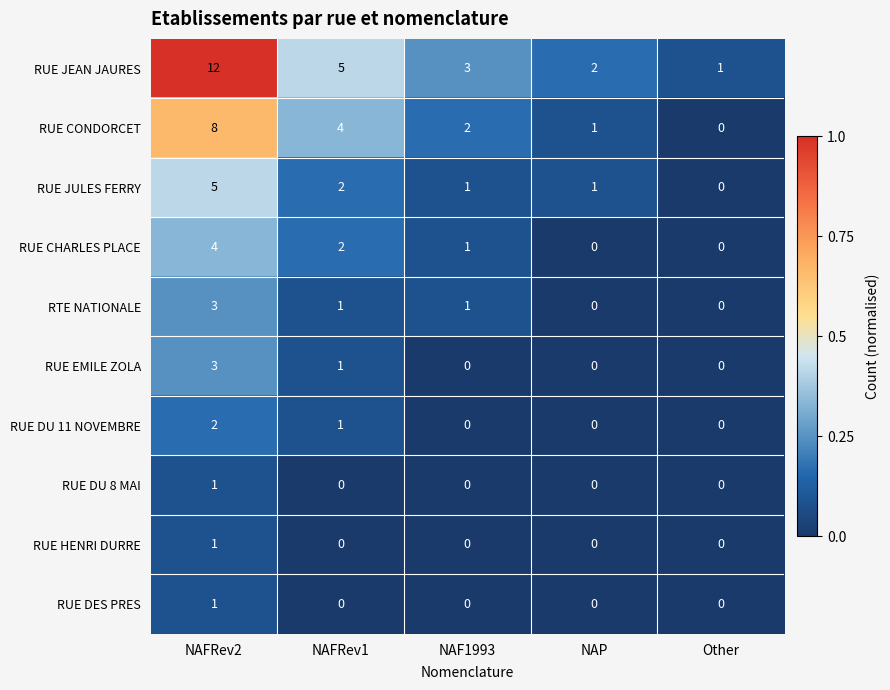

What is the difference between the maximum and minimum values in the RUE CONDORCET series?

8